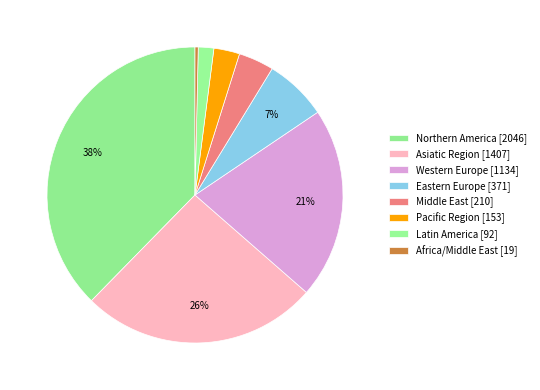

How many slices are in this pie chart?

8